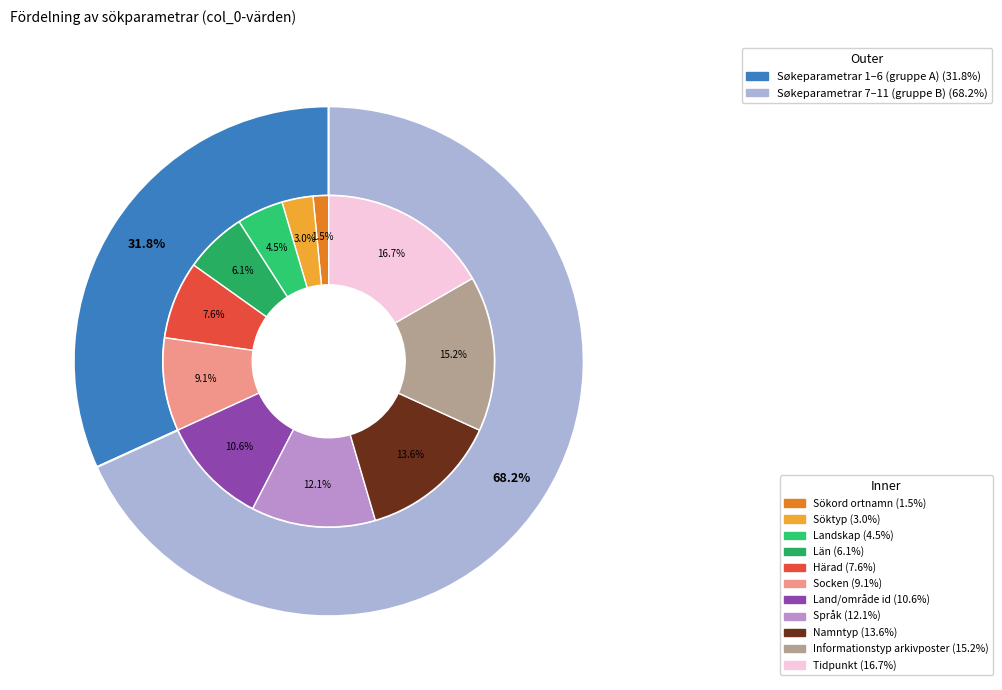

Which slice is the largest?

Tidpunkt